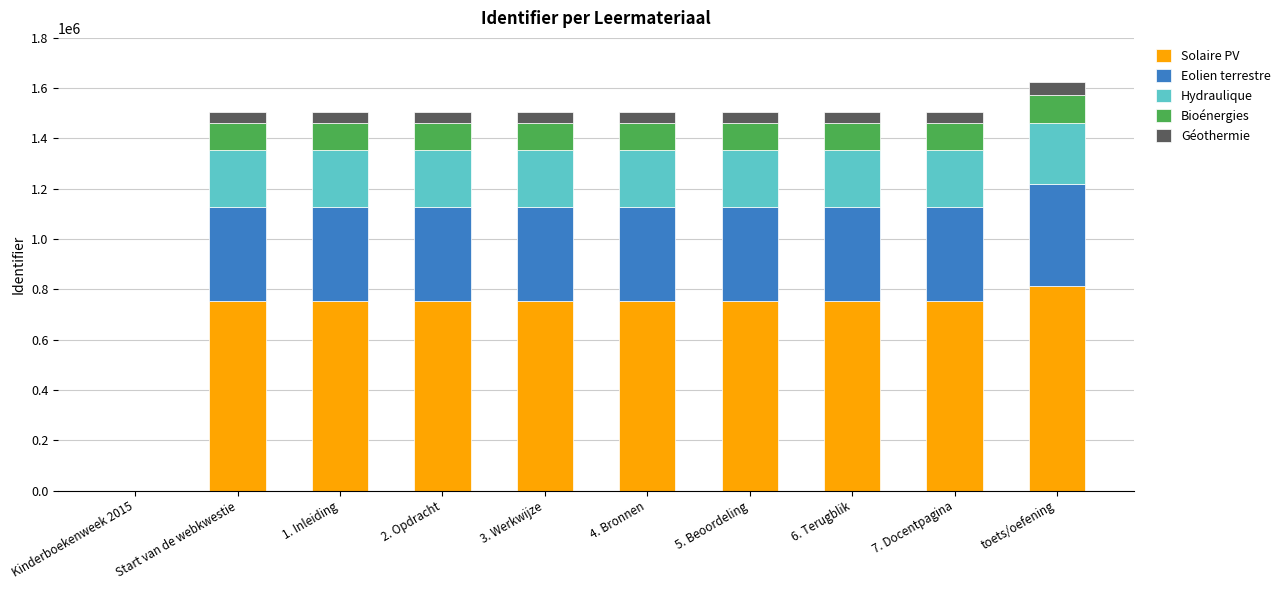

What is the maximum value for Solaire PV?

811743